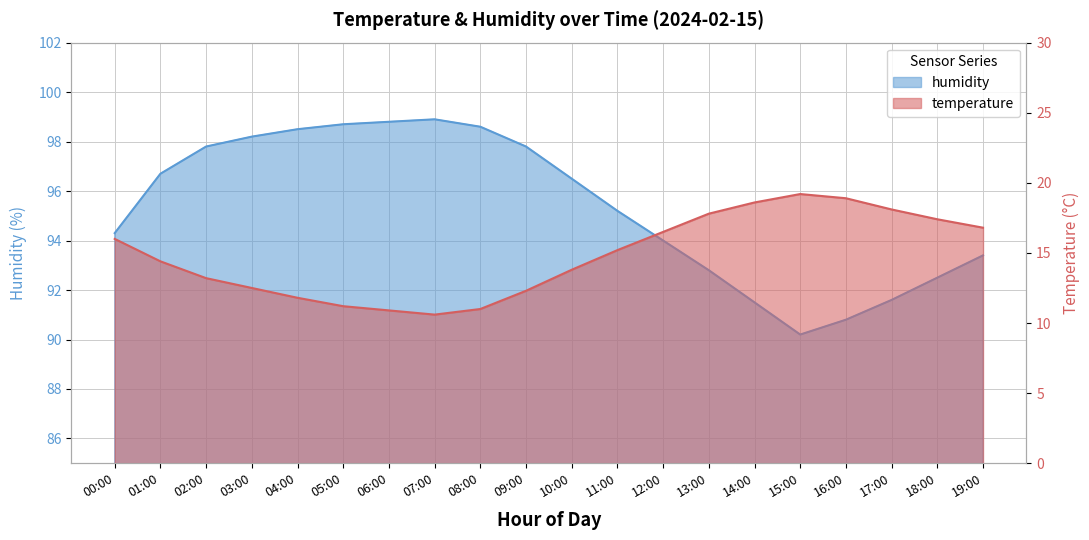

What is the difference between the humidity values at 08:00 and 02:00?

0.8